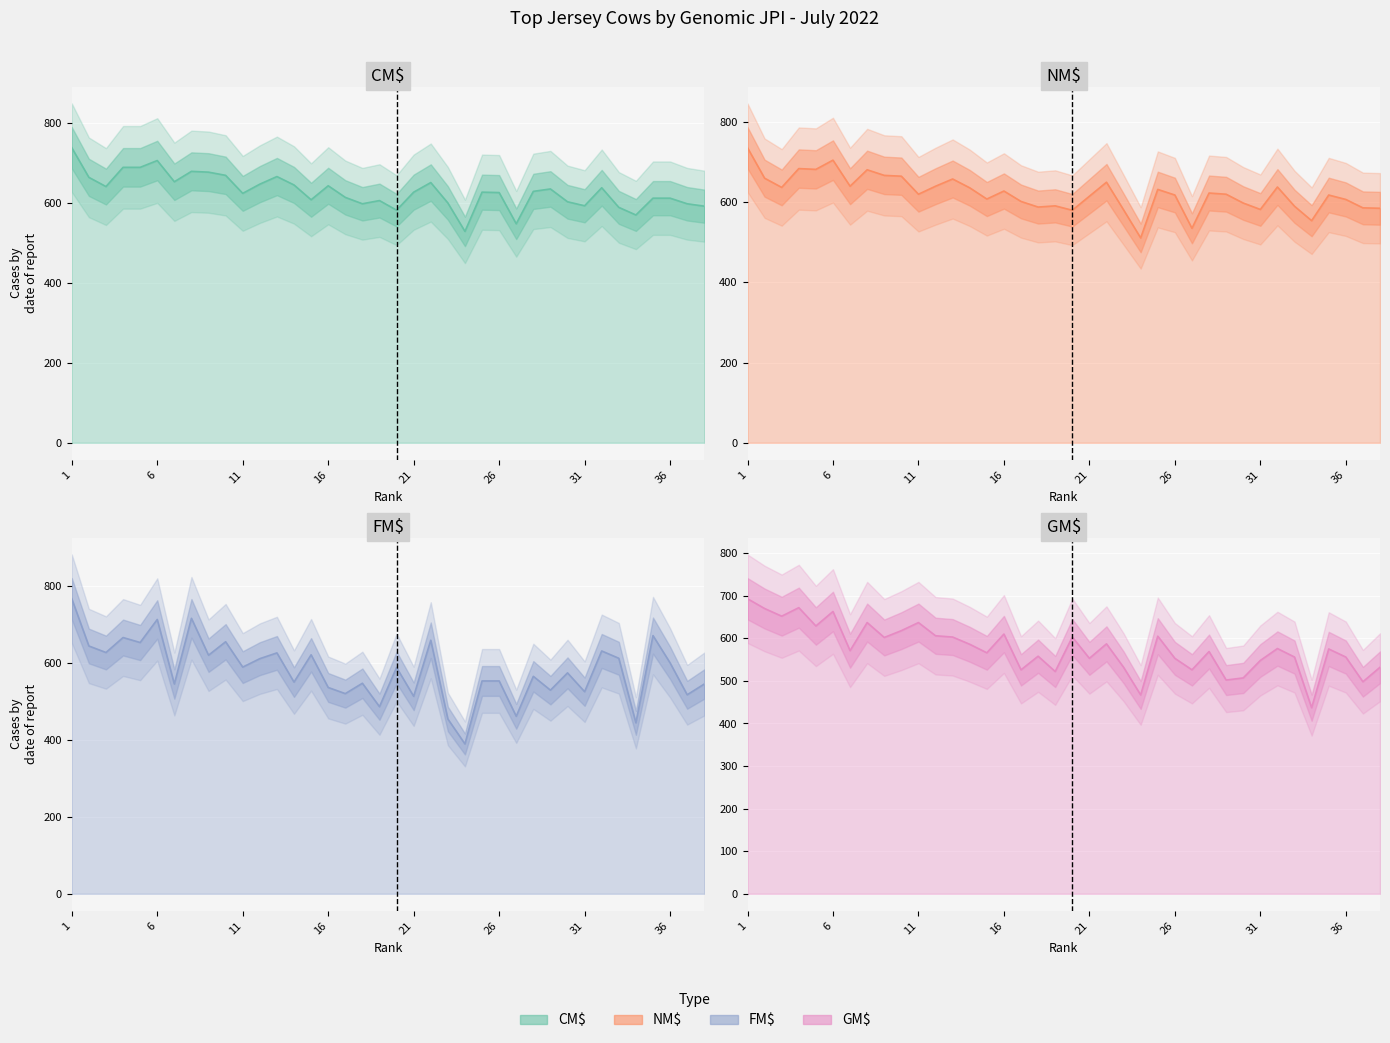

How many lines are shown in the chart?

4